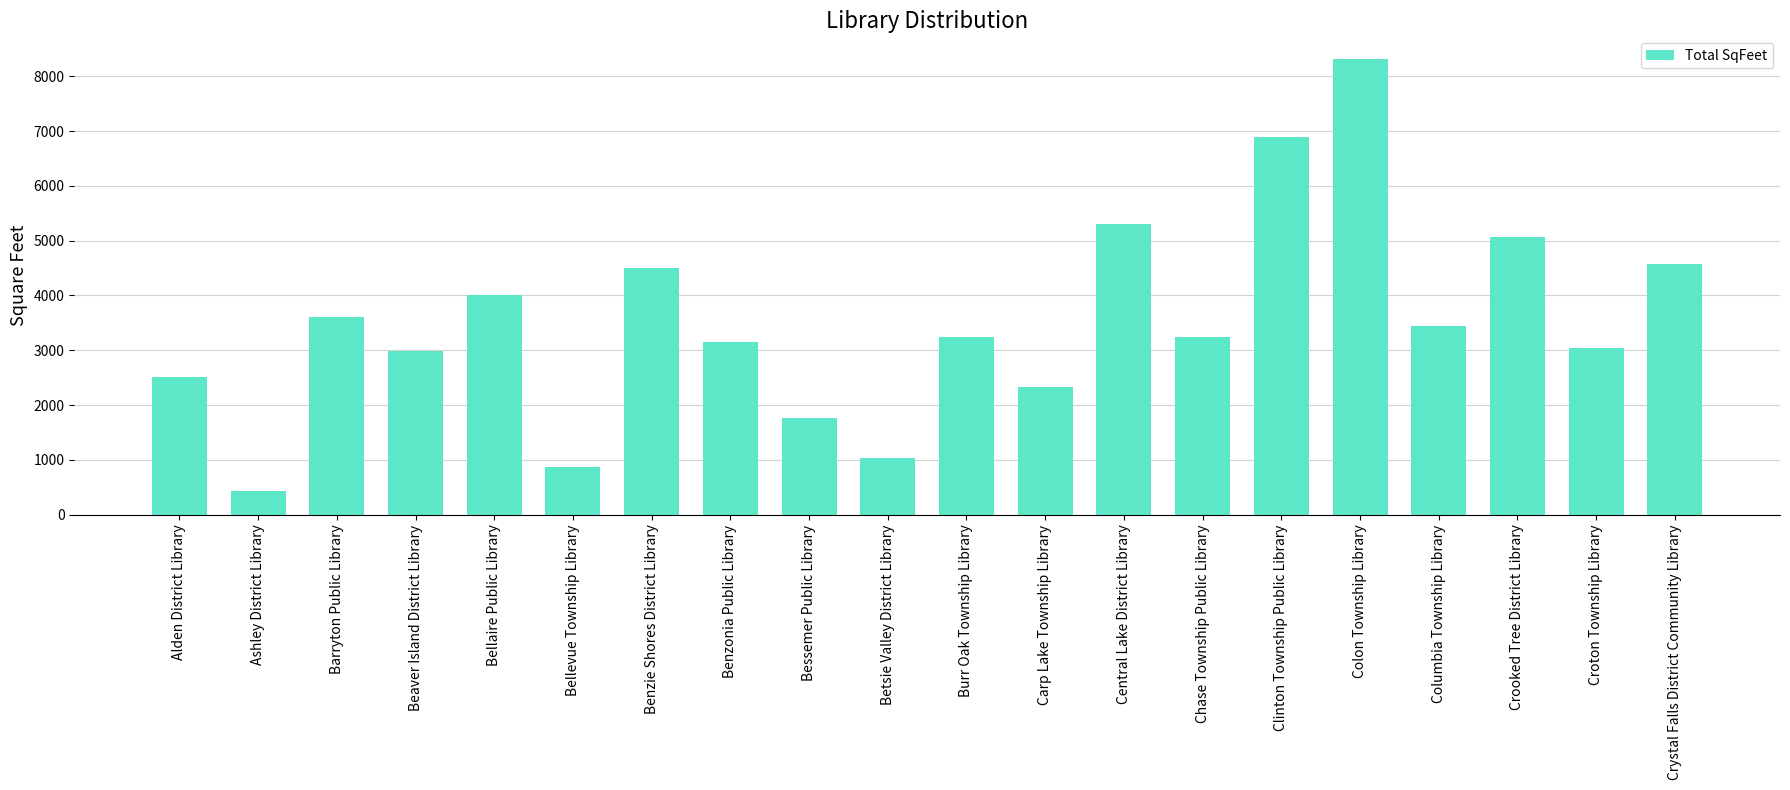

How many bars are there in total?

20